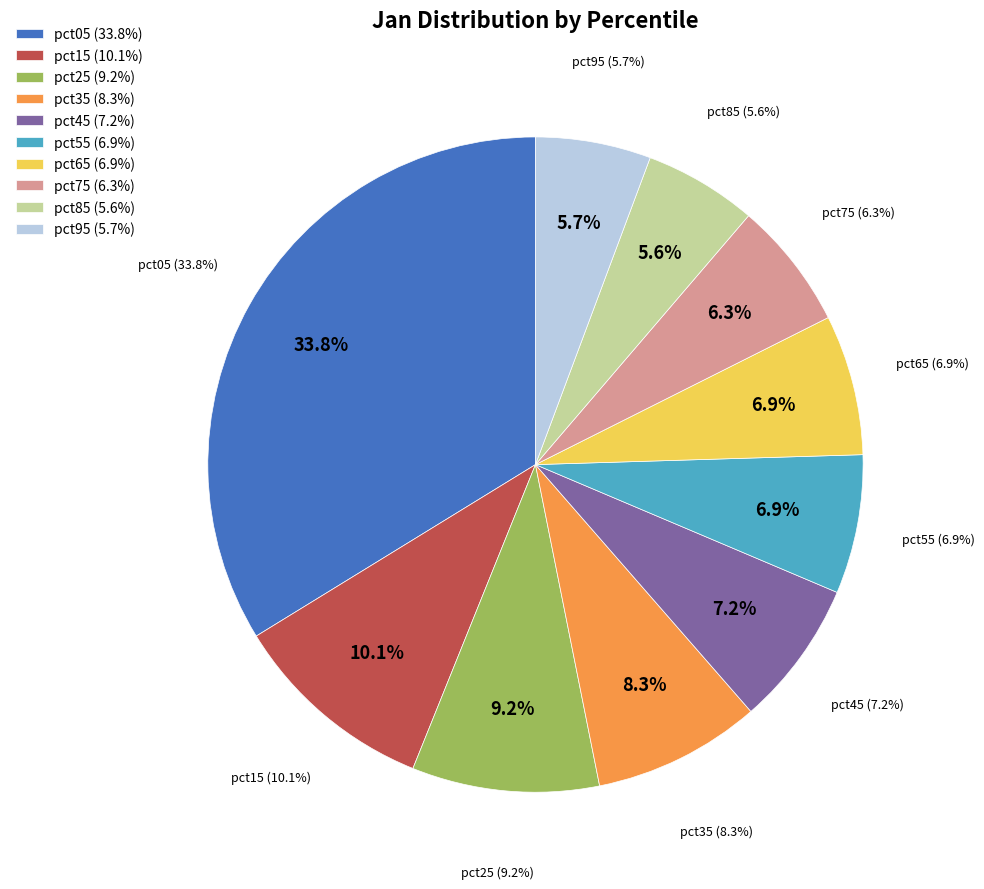

To the nearest percent, what is the average slice percentage?

10%